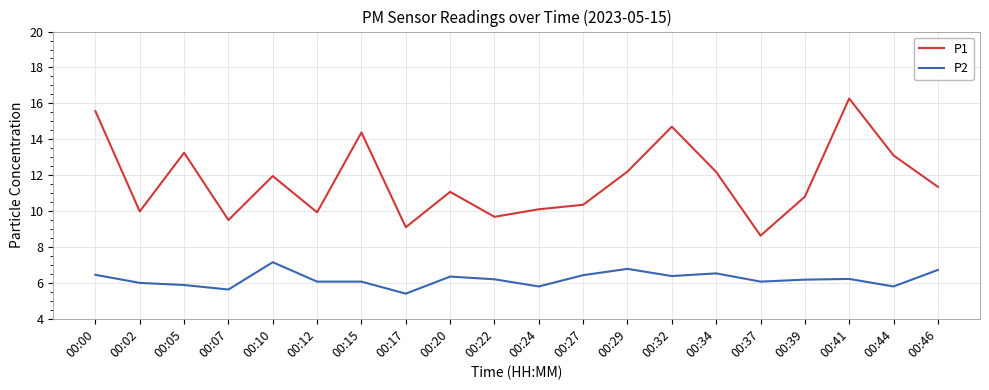

How many interior local valleys does the P1 series have?

6